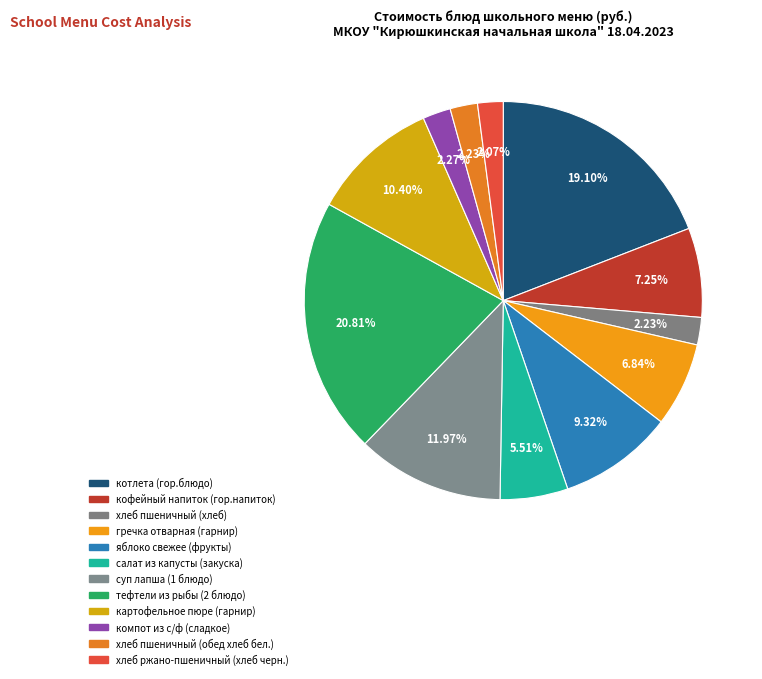

To the nearest percent, what percentage of the pie is котлета (гор.блюдо)?

19%